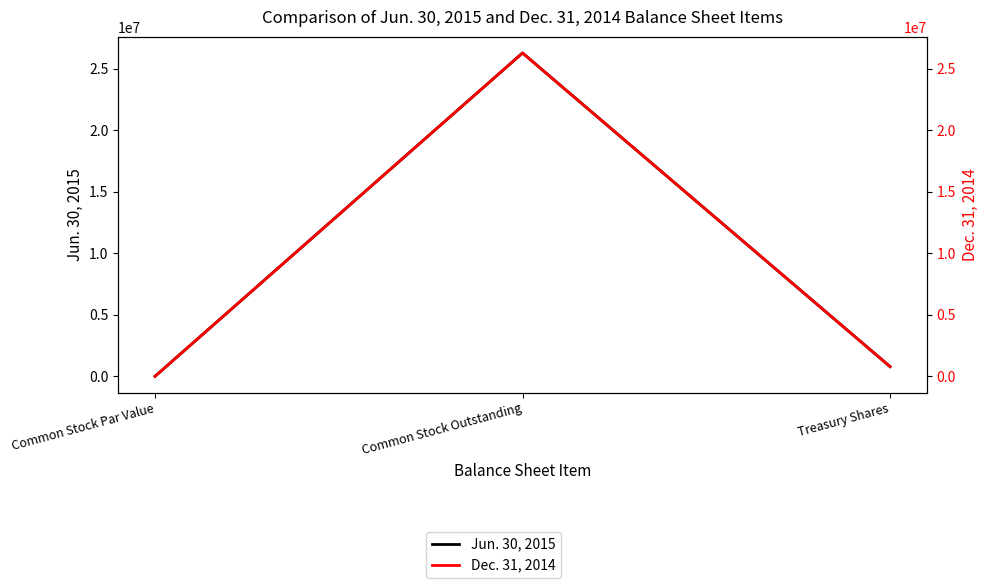

What is the label of the 1st point from the left?

Common Stock Par Value